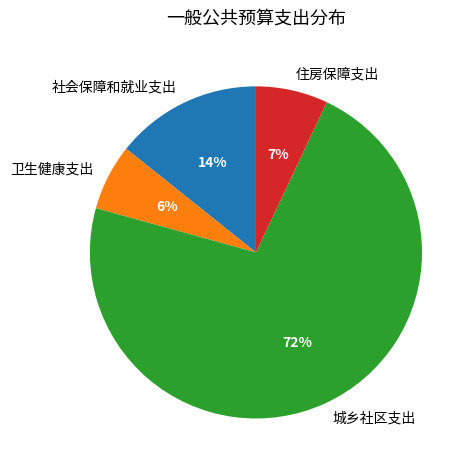

To the nearest percent, what portion does 住房保障支出 represent?

7%